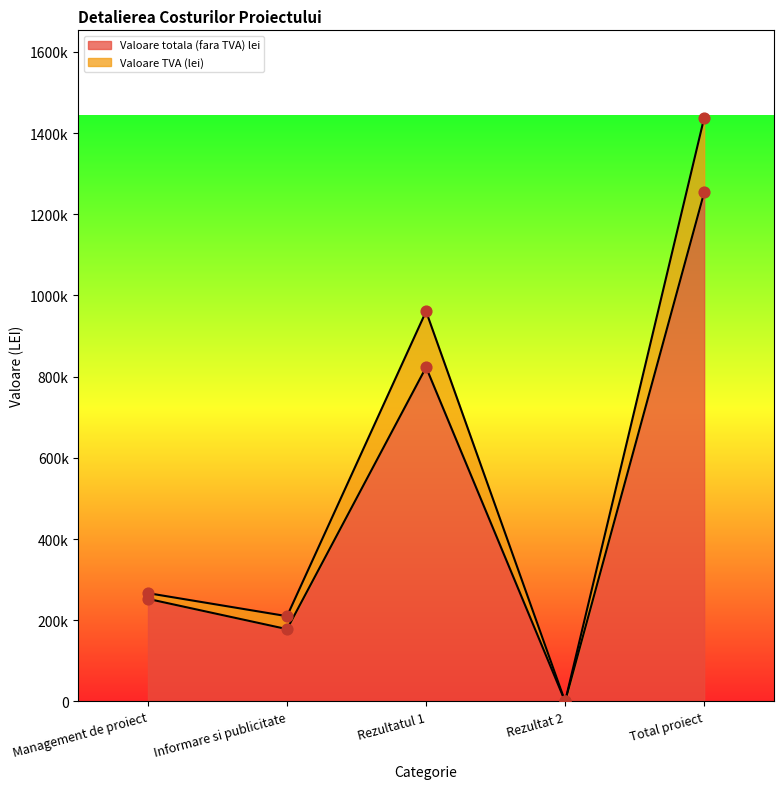

Is the value of Valoare TVA (lei) at Management de proiect greater than the value of Valoare totala (fara TVA) lei at Management de proiect?

Yes